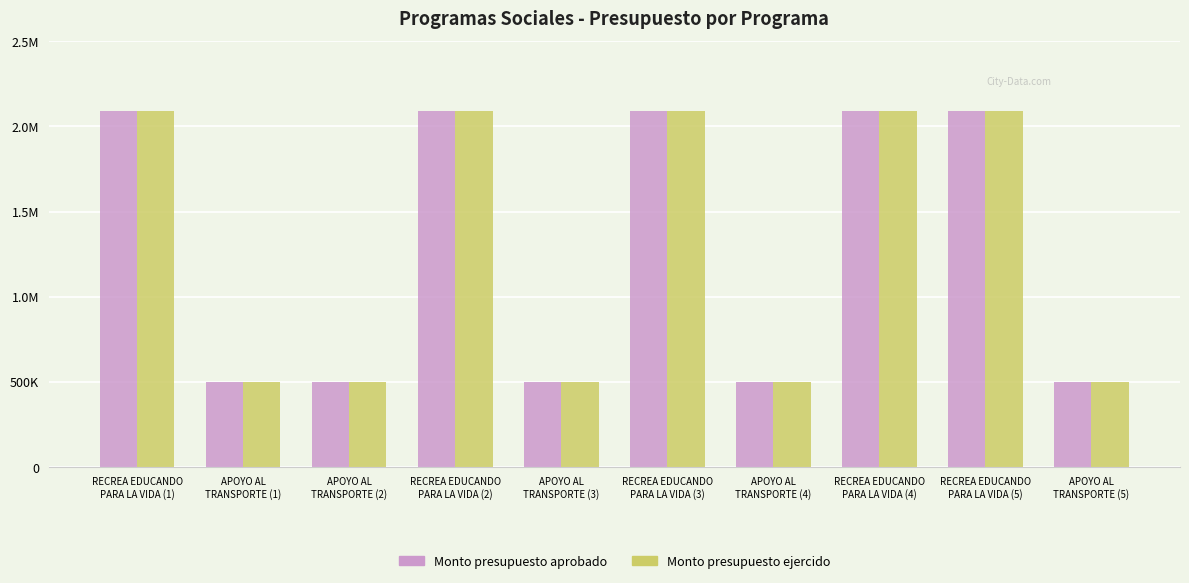

Which has a higher value, APOYO AL
TRANSPORTE (5) or RECREA EDUCANDO
PARA LA VIDA (3)?

RECREA EDUCANDO
PARA LA VIDA (3)